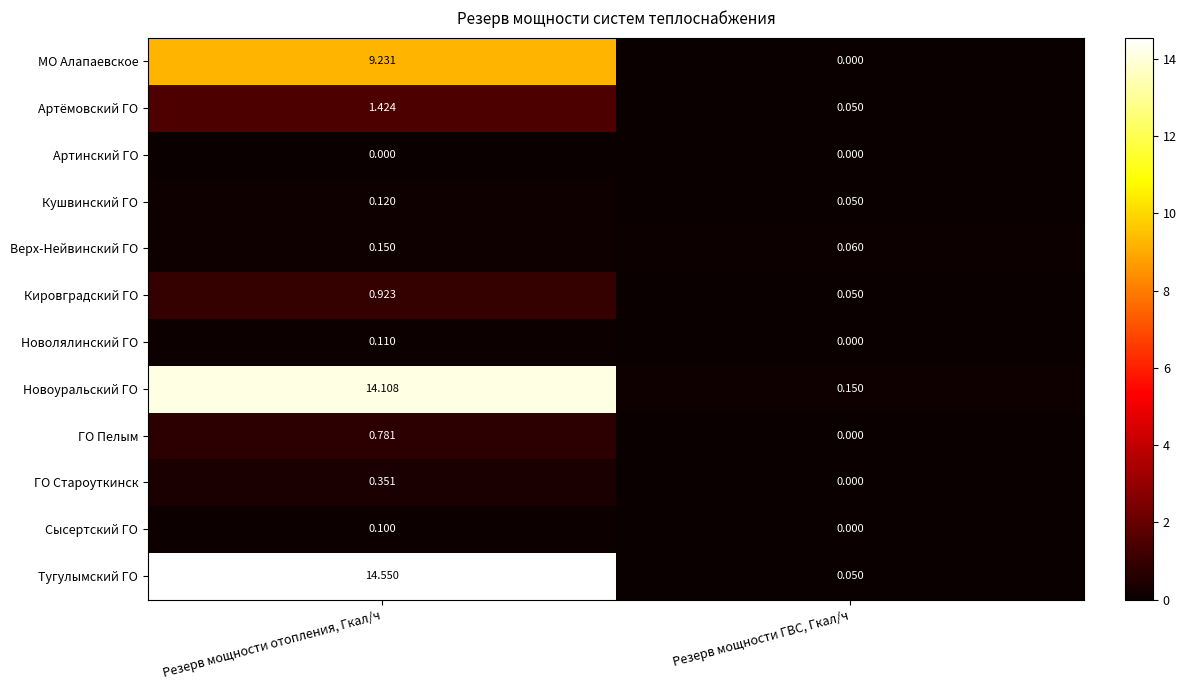

Which category has the highest value across all series?

Резерв мощности отопления, Гкал/ч